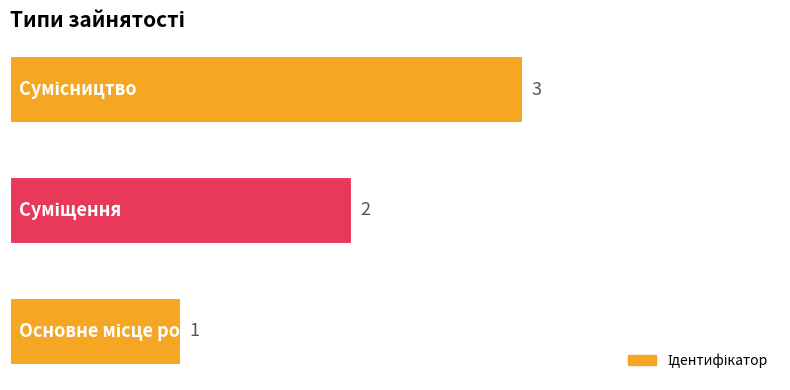

What is the sum of all values?

6